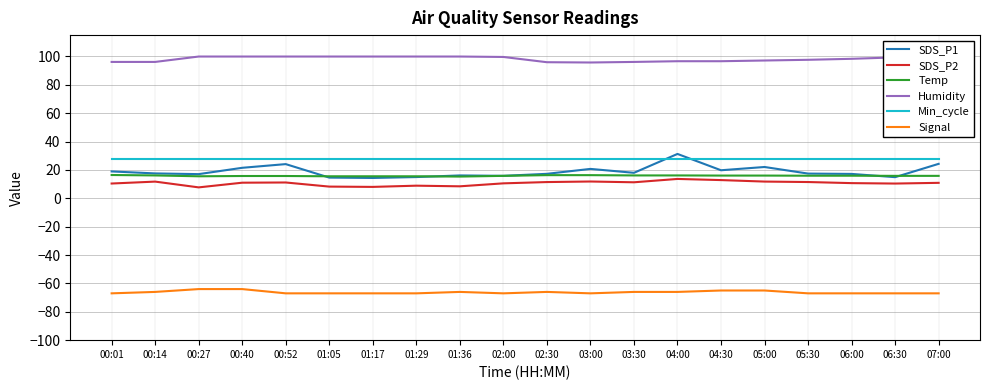

True or false: Humidity and SDS_P1 intersect in this chart.

False